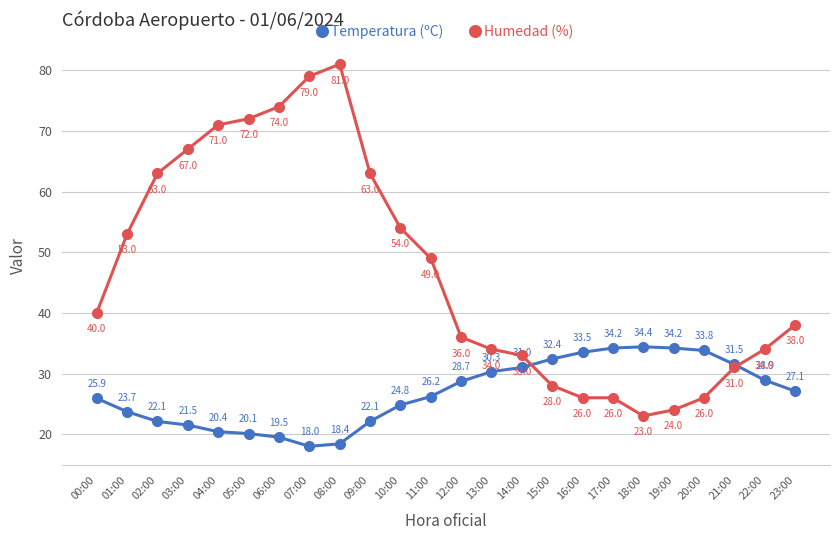

What is the minimum value shown in the chart?

18.0